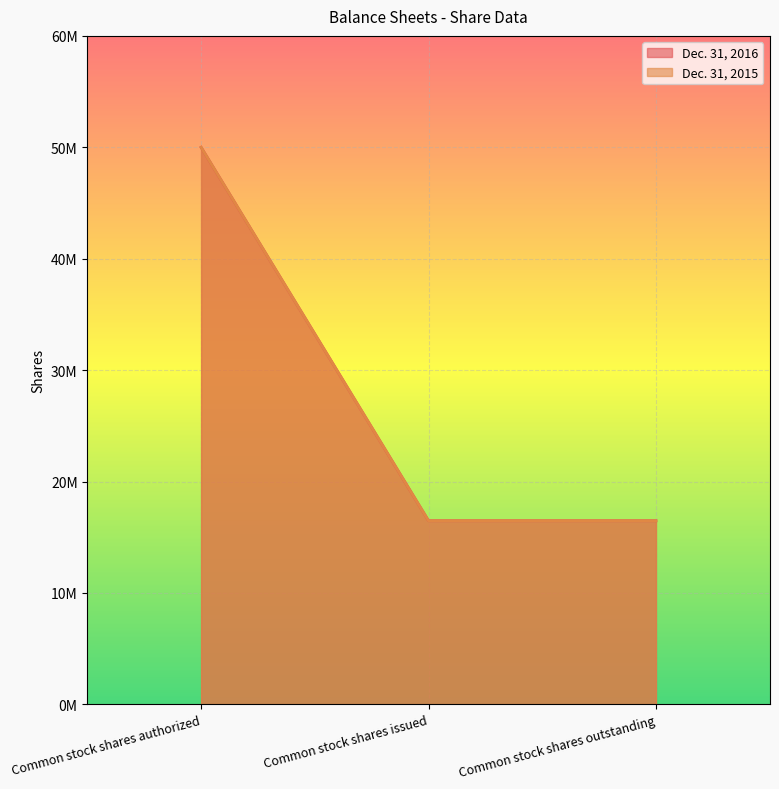

Count the Dec. 31, 2015 values in the range 16485000 to 50000000.

3